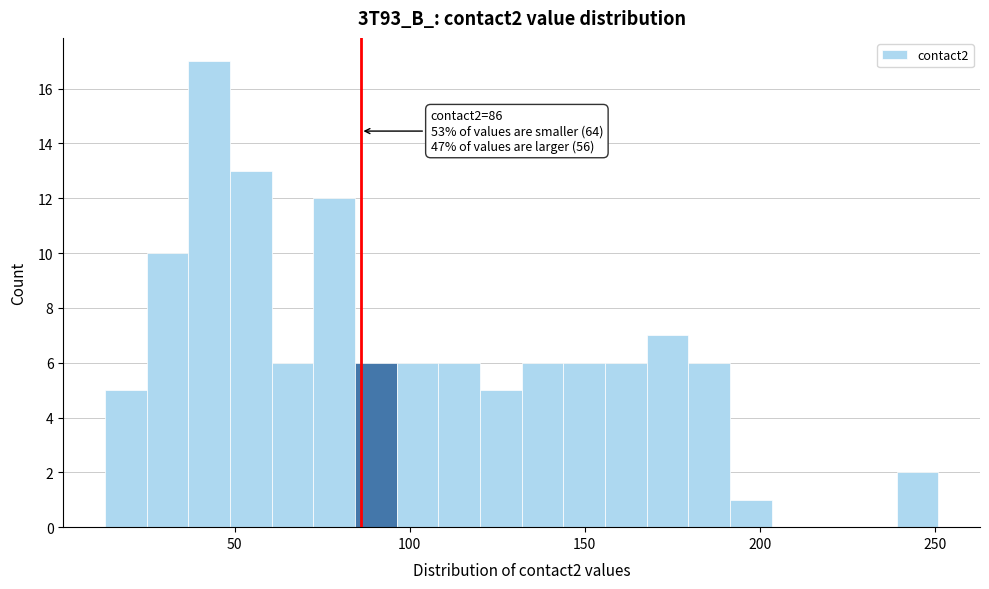

Read against the x-axis, roughly where is the centre of the tallest bar?

45